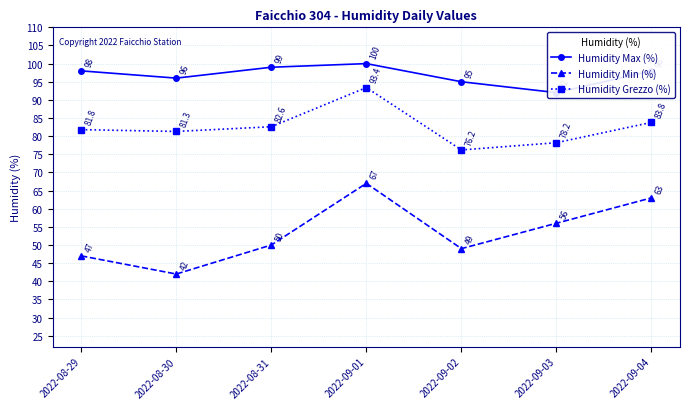

How many data points does each series have?

7